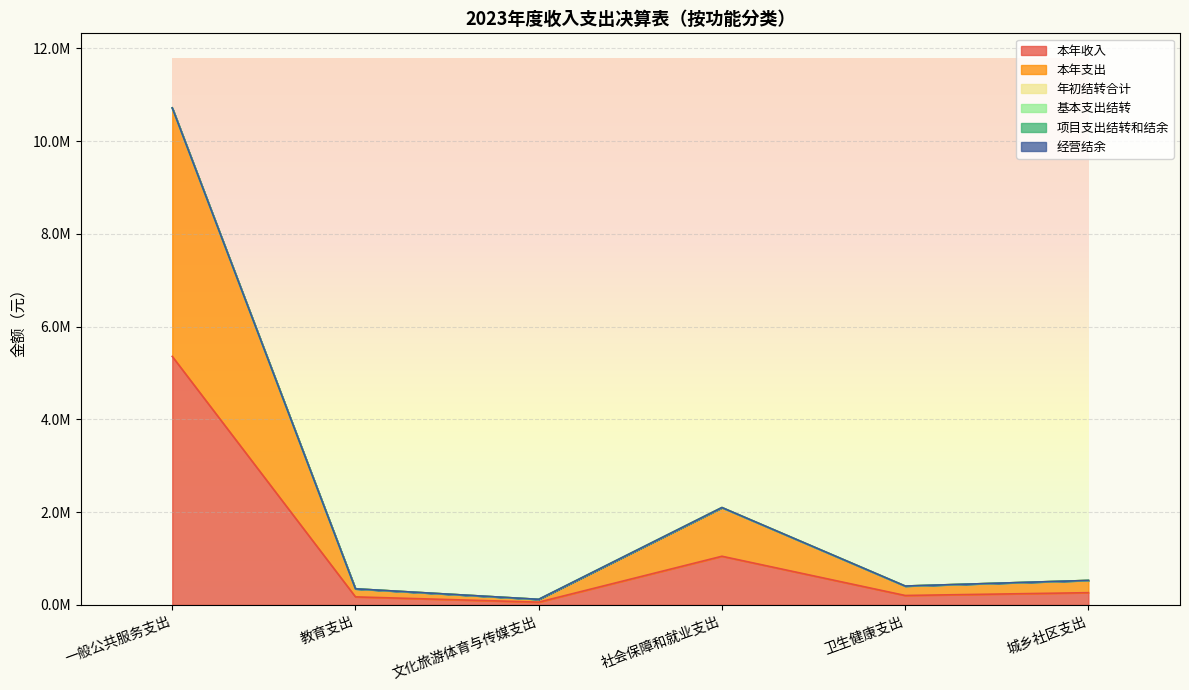

List the series in order of their peak value, highest first.

本年收入, 本年支出, 年初结转合计, 基本支出结转, 项目支出结转和结余, 经营结余